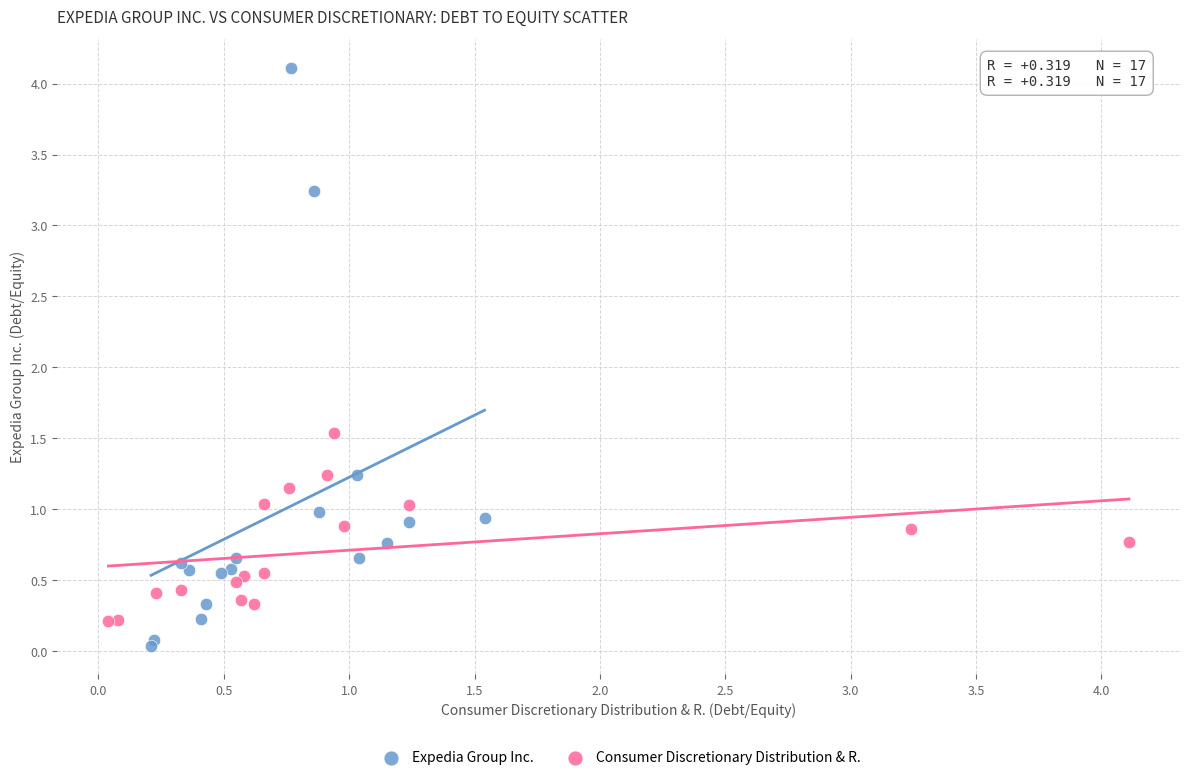

Which series contains the highest Y value?

Expedia Group Inc.